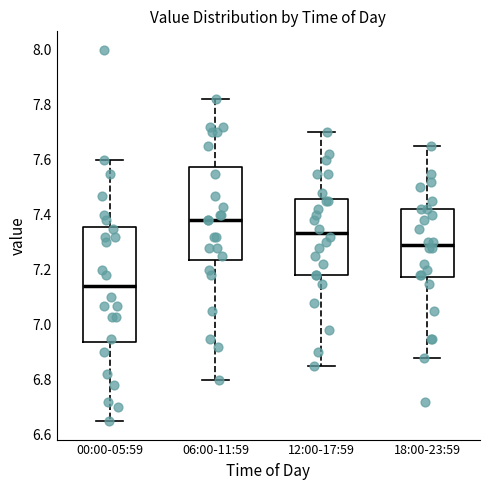

Which box is the tallest, from its lower edge to its upper edge?

00:00-05:59